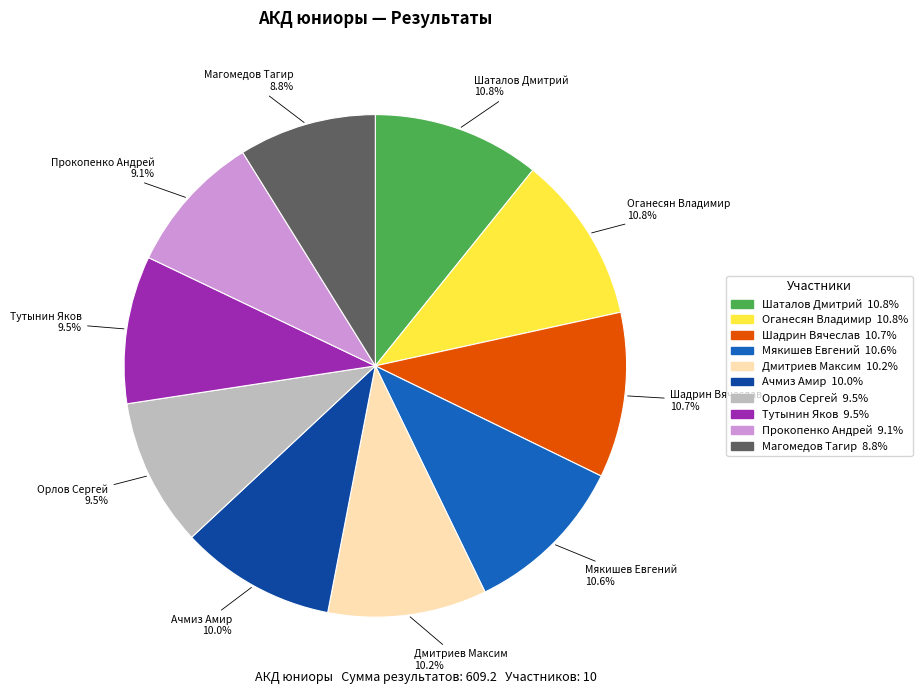

Approximately how many times larger is the value at Шаталов Дмитрий compared to Прокопенко Андрей?

1.2